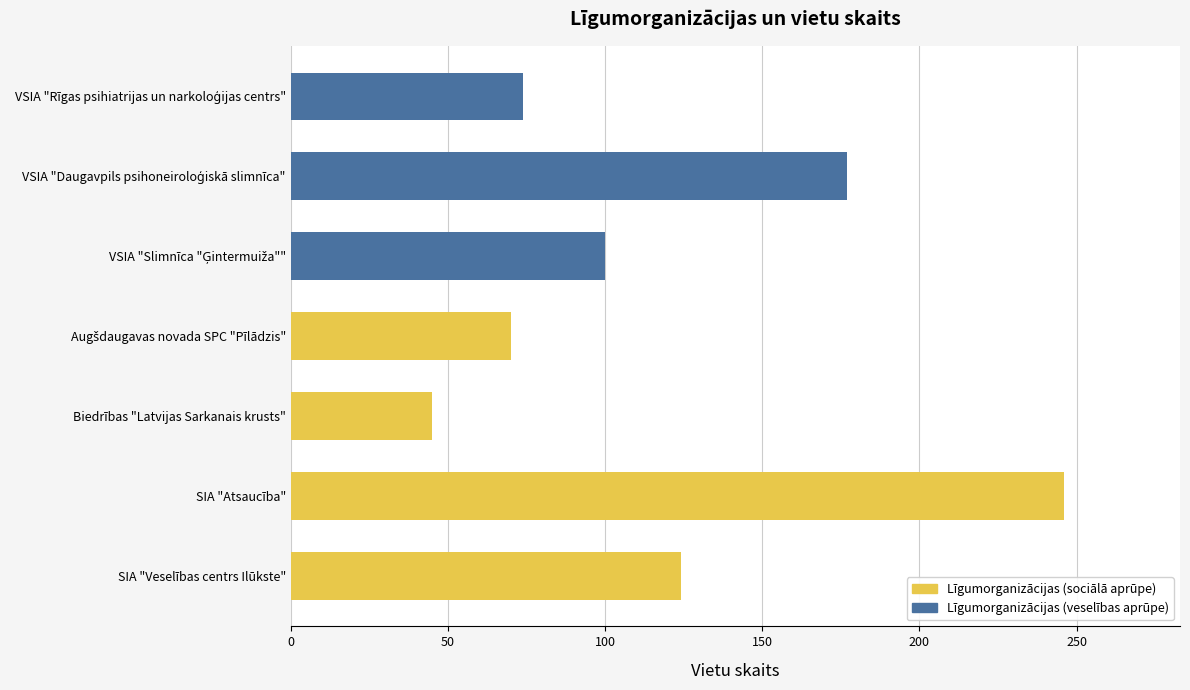

How many values are below 100?

3